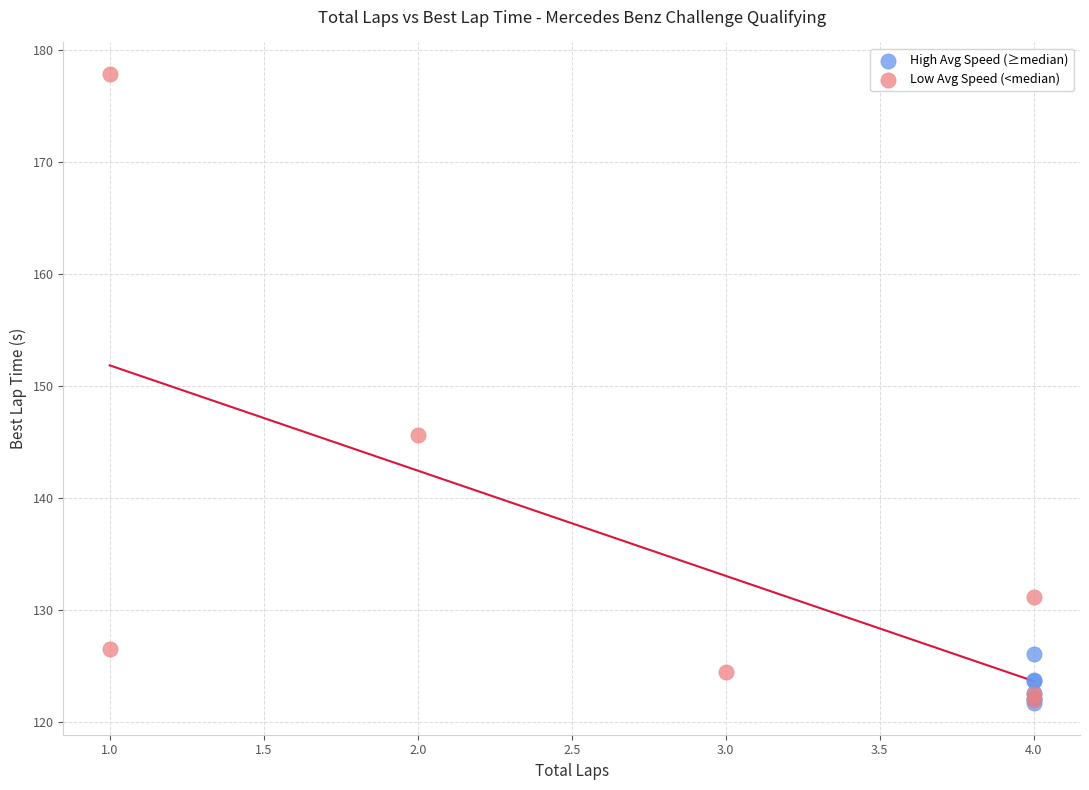

Which series has the widest spread of Y values?

Low Avg Speed (<median)